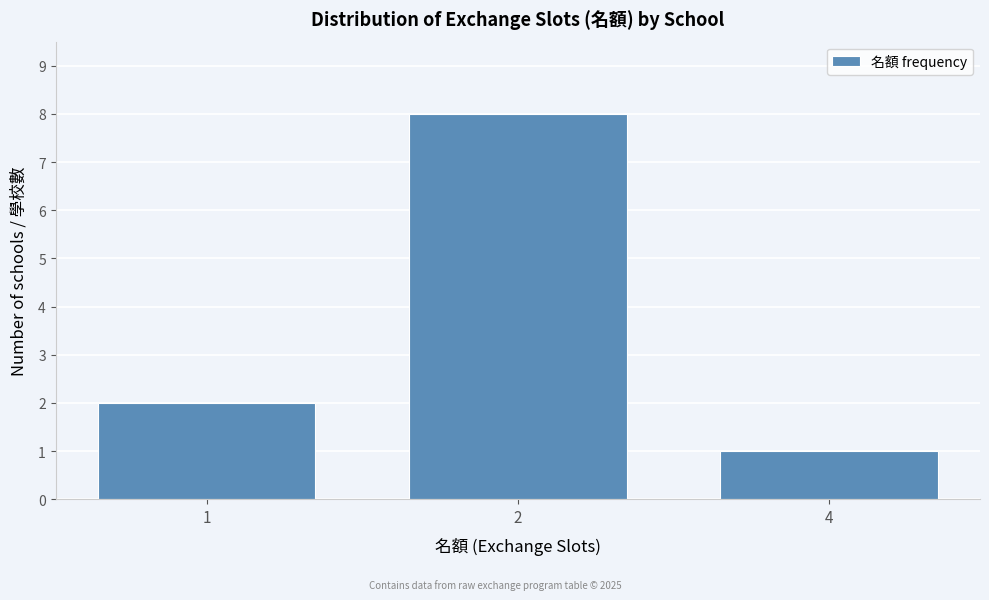

Reading left to right, list all the values displayed in this chart.

2	8	1